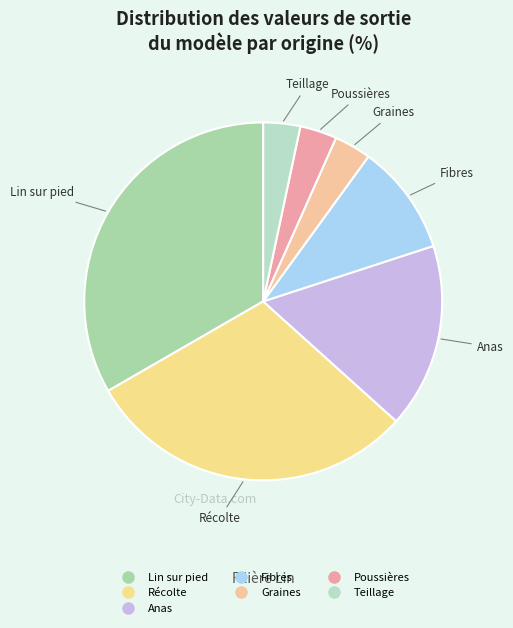

Approximately how many times larger is the value at Fibres compared to Poussières?

3.0